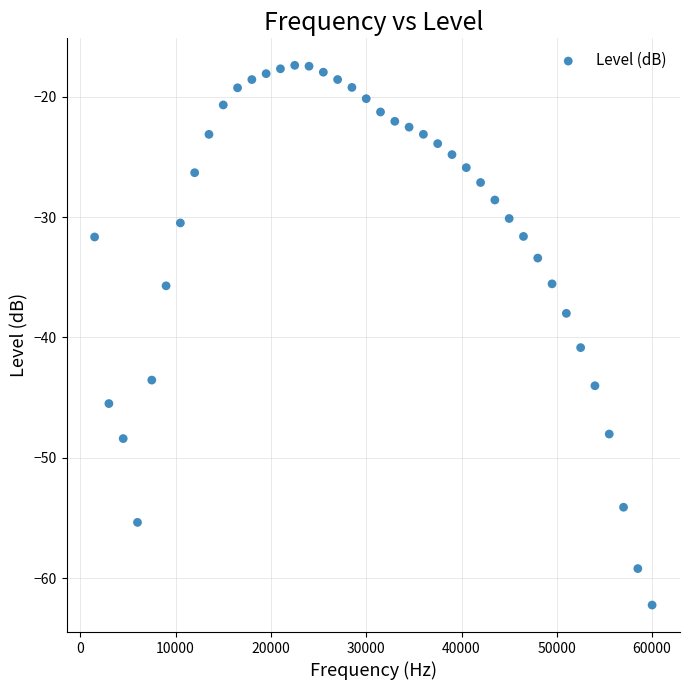

What is the range of Y values (max minus min)?

44.8